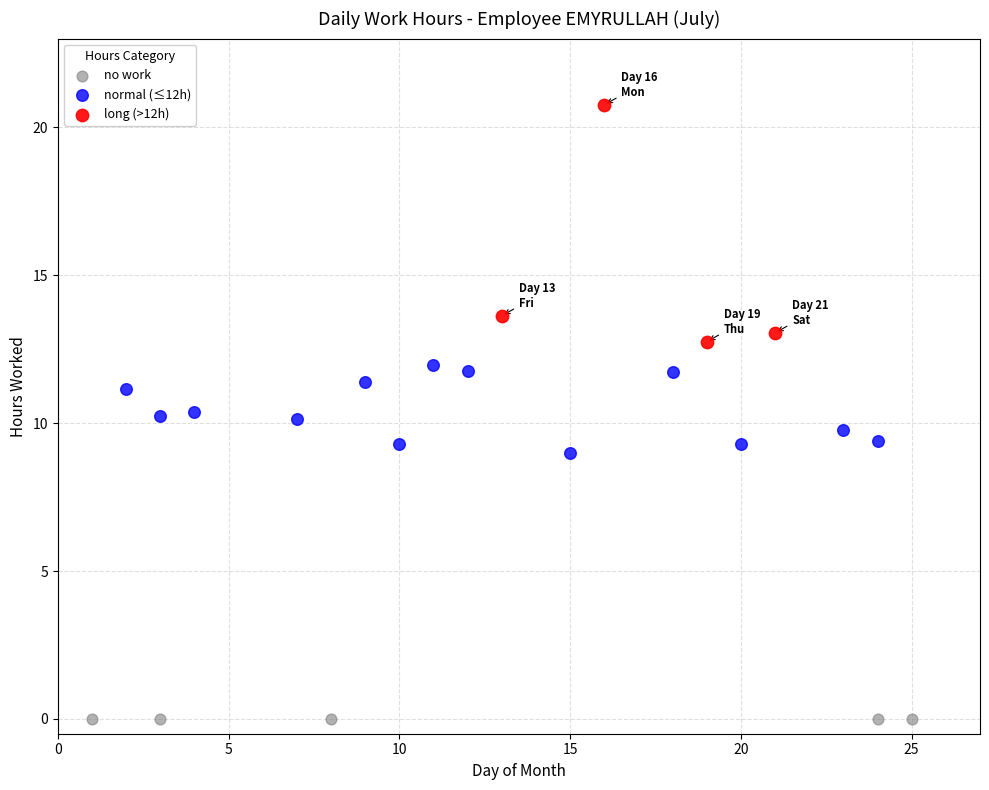

Which series contains the highest Y value?

long (>12h)